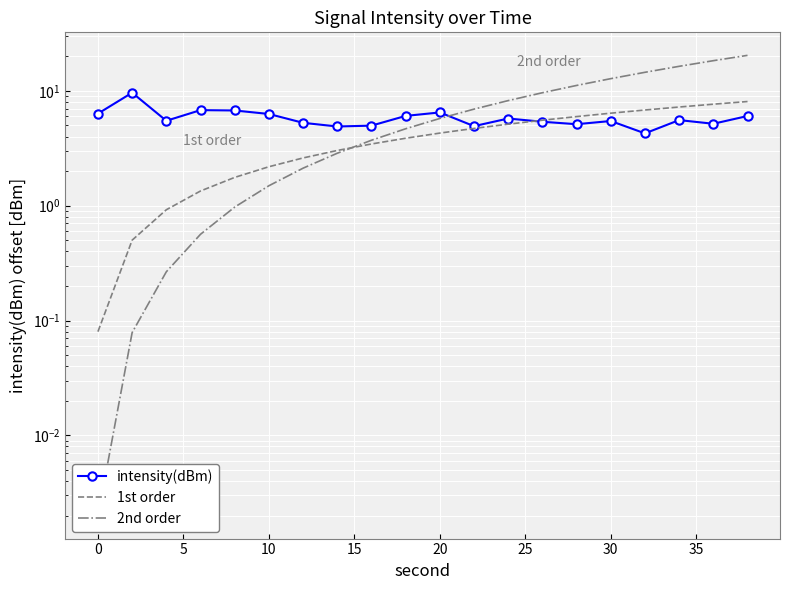

Which has a higher value, 20 or 40?

20